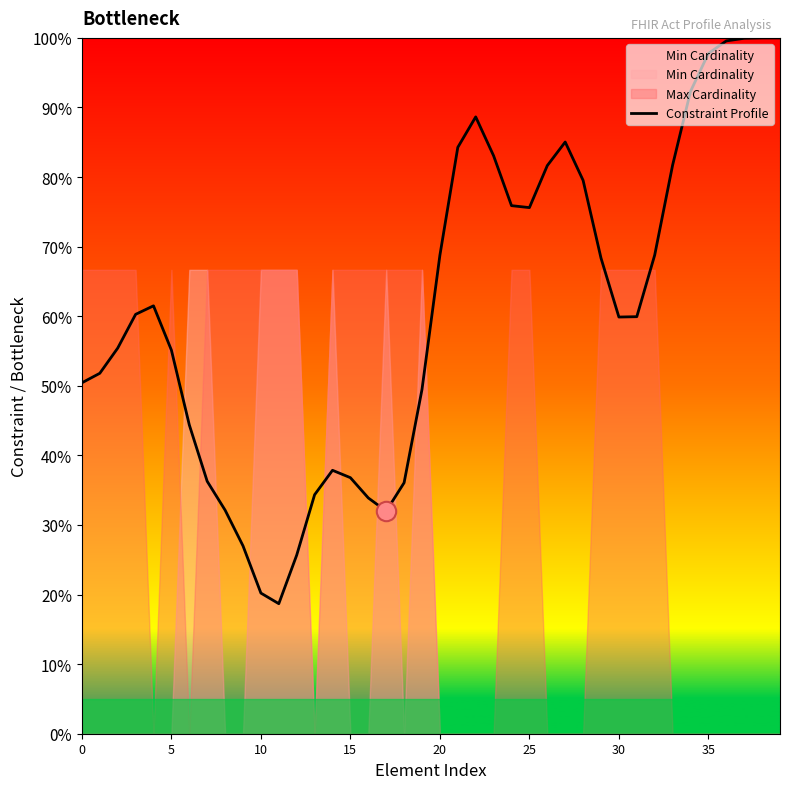

How many points are lower than both their immediate neighbors (excluding endpoints)?

4